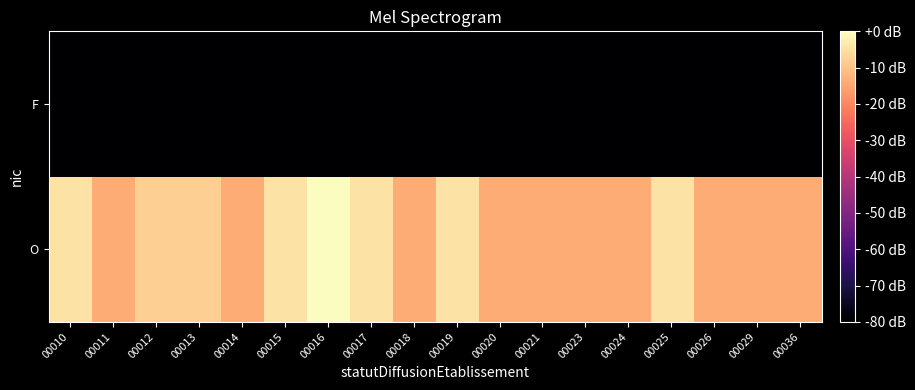

What is the total value across all series at 00013?

-88.0